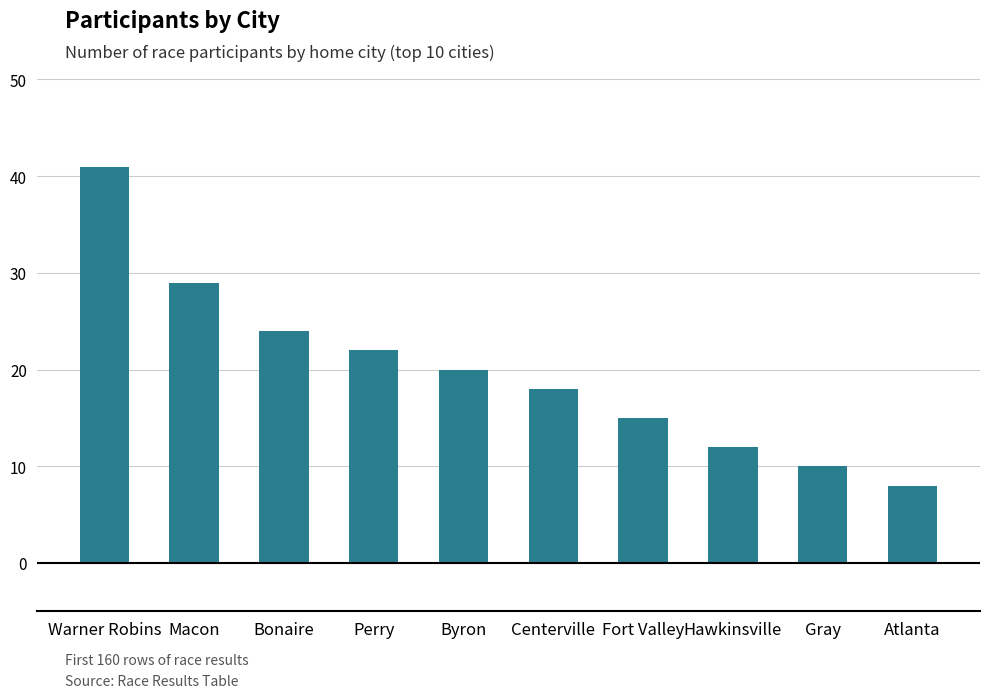

What is the smallest value displayed?

8